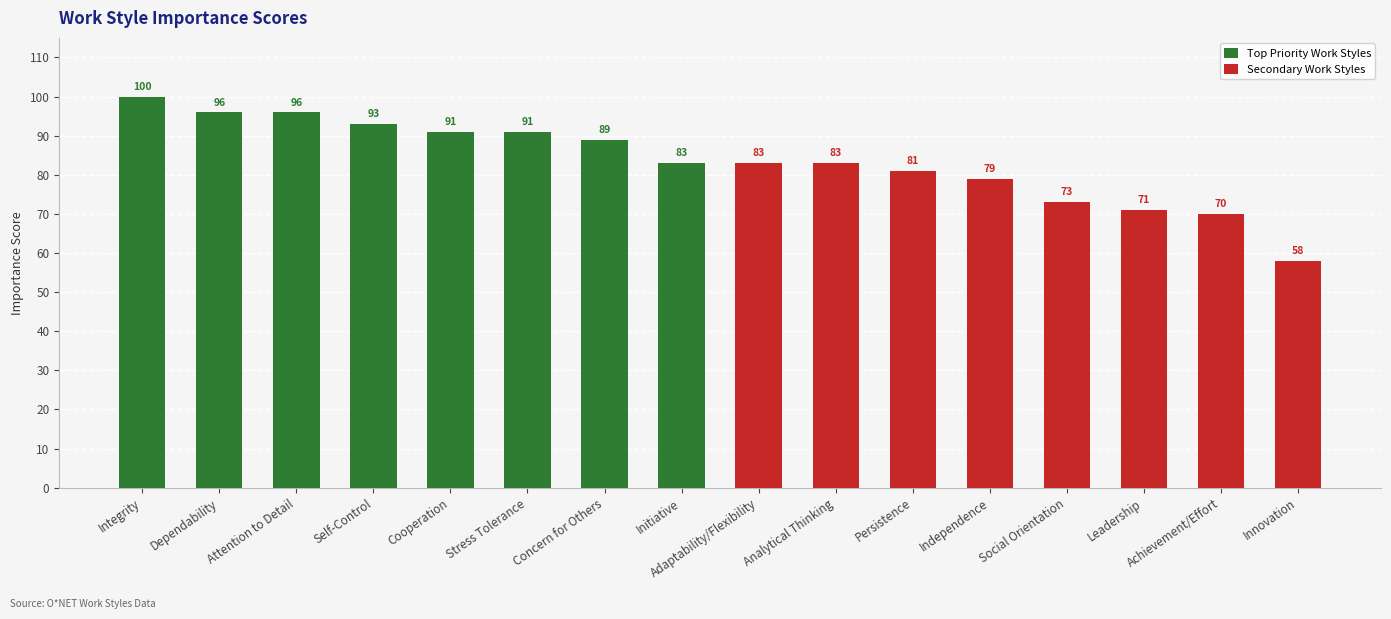

The value of Top Priority Work Styles at Dependability is 96. True or false?

True